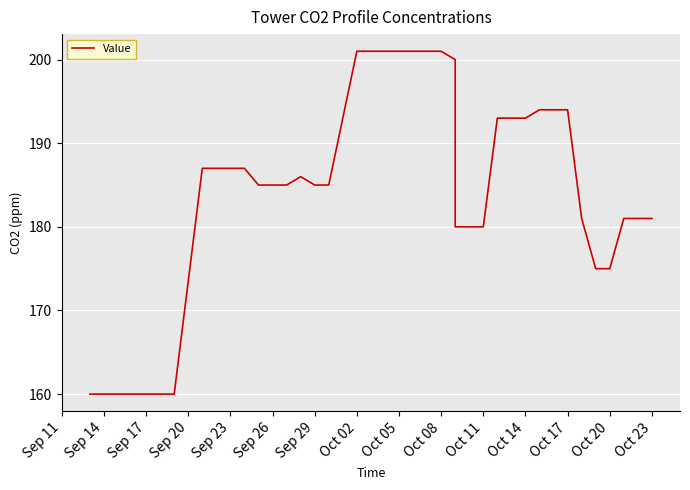

How many categories are shown in the chart?

40